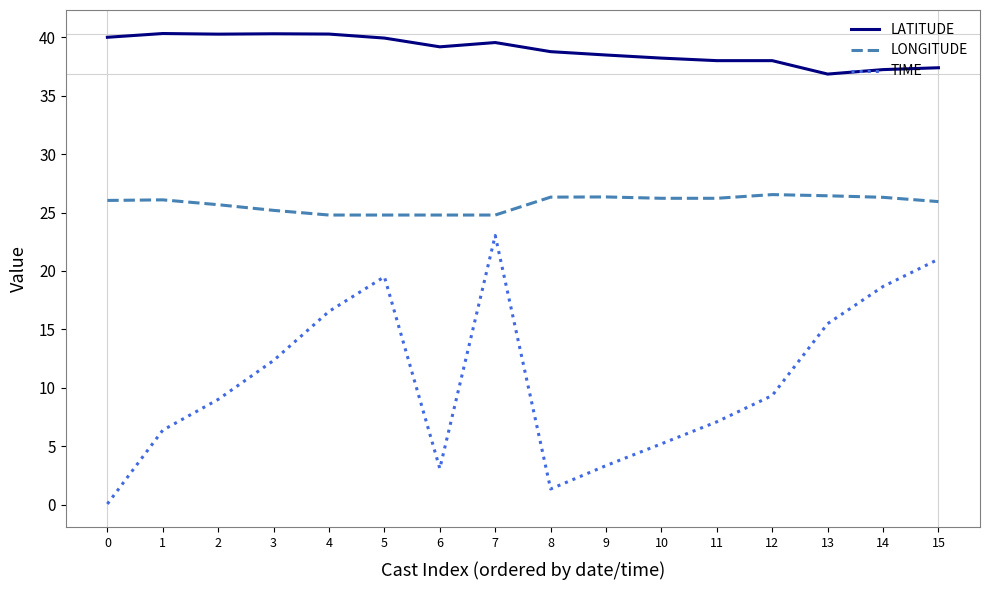

What are all the series names shown in the legend?

LATITUDE, LONGITUDE, TIME